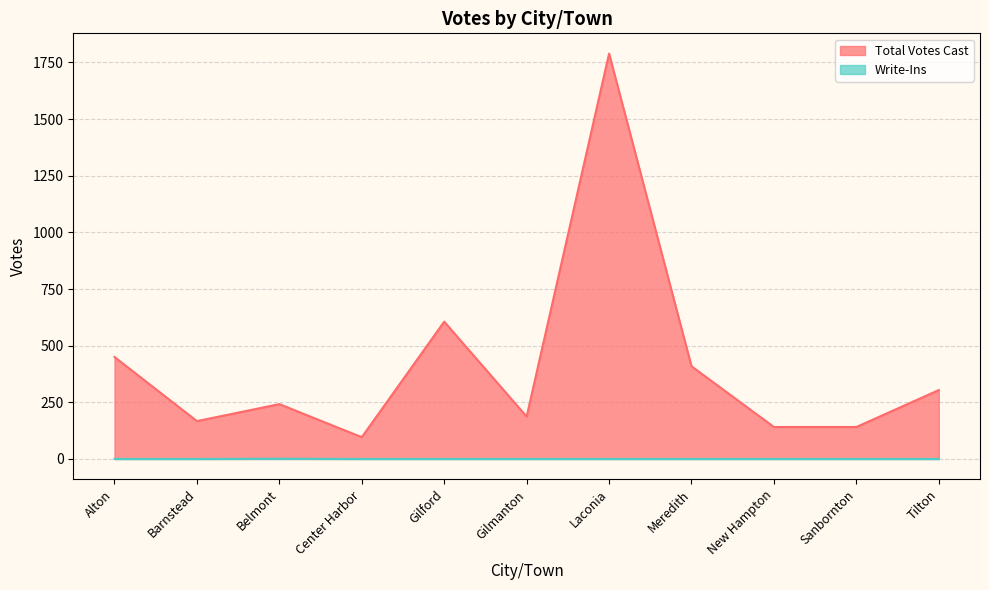

Is the value of Total Votes Cast at Center Harbor greater than the value of Write-Ins at Gilmanton?

Yes